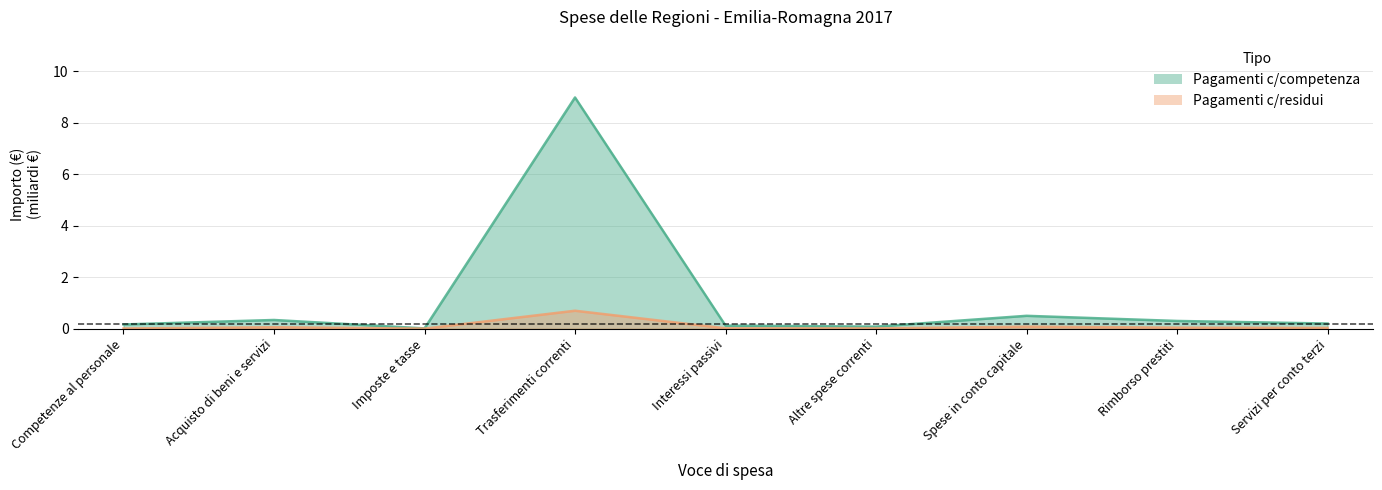

Rank the series at Interessi passivi from highest to lowest value.

Pagamenti c/competenza, Pagamenti c/residui